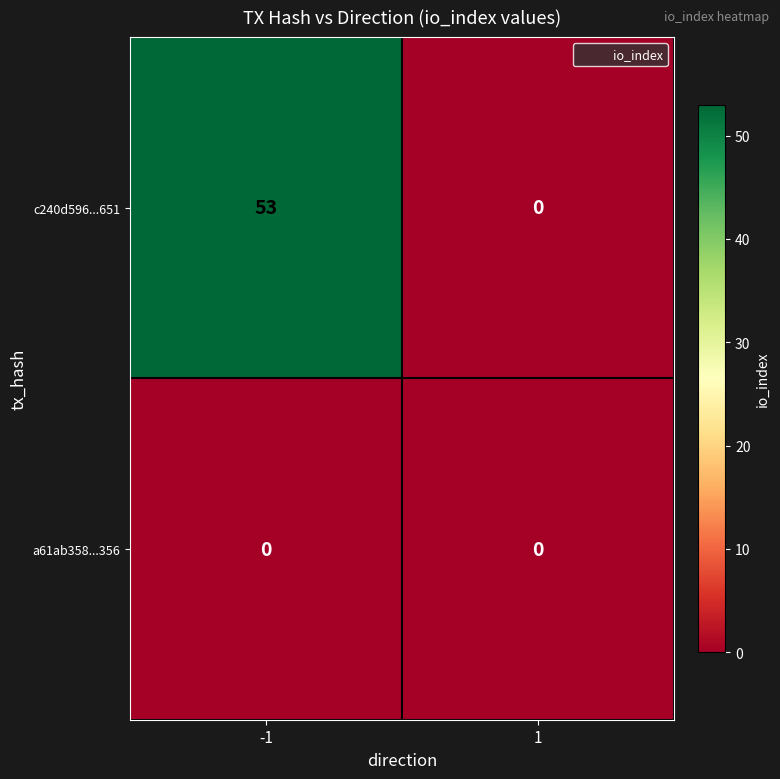

Reading left to right, extract all data points from this chart.

c240d596...651: 53	0
a61ab358...356: 0	0